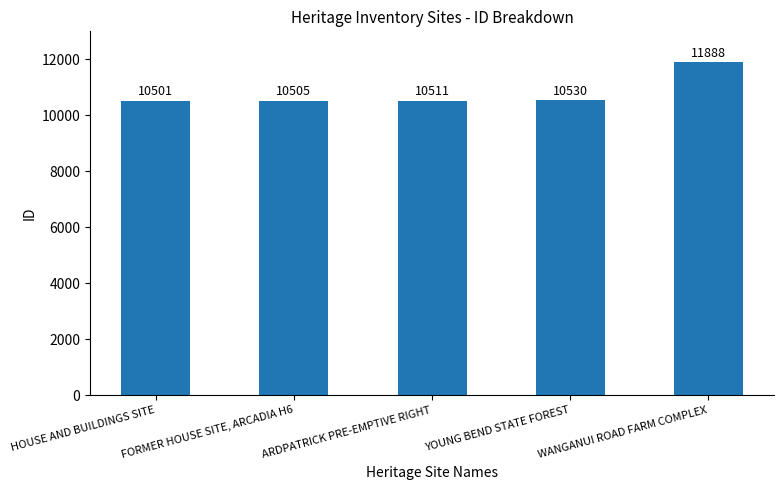

How many categories are shown in the chart?

5